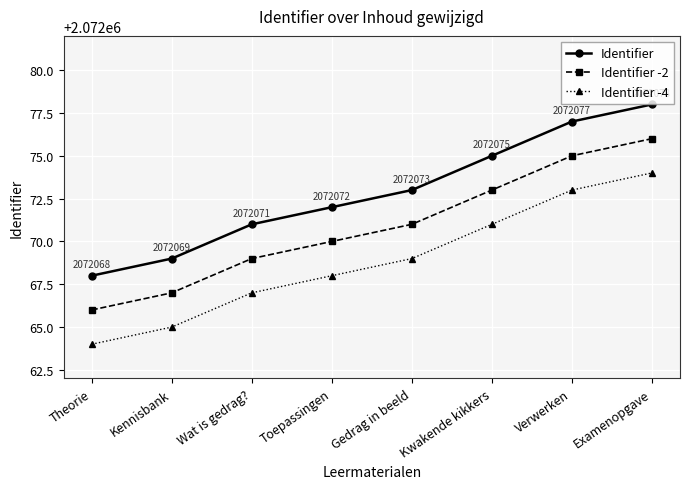

What is the spread (max minus min) of values at Kennisbank?

4